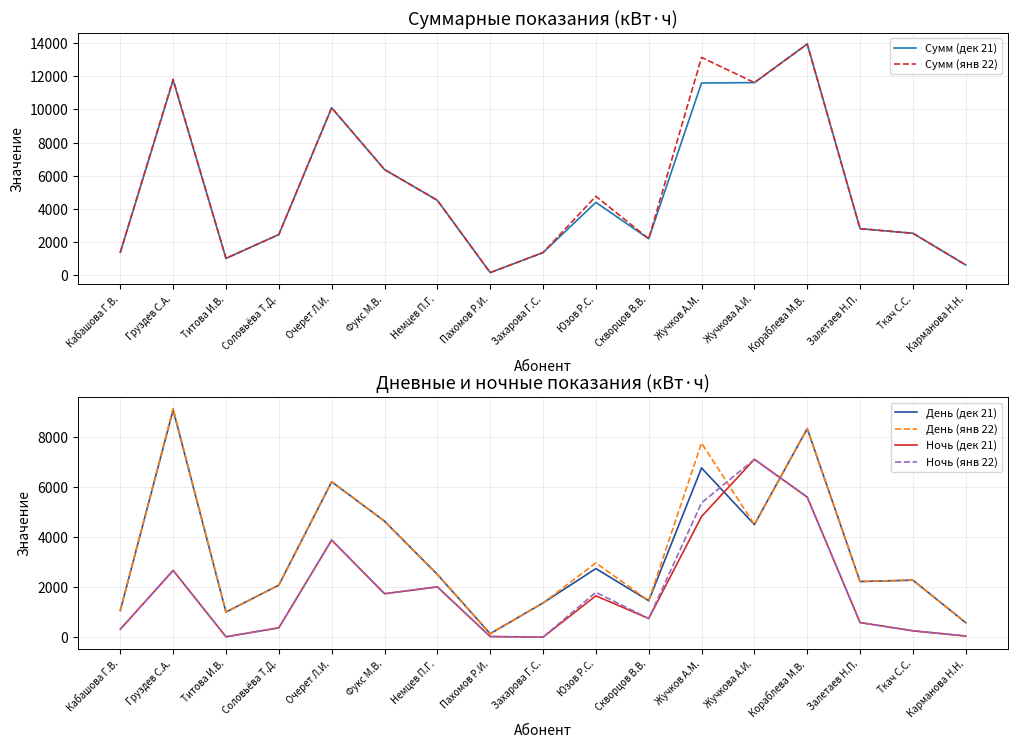

Where is the first local minimum for Ночь (янв 22)?

Титова И.В.